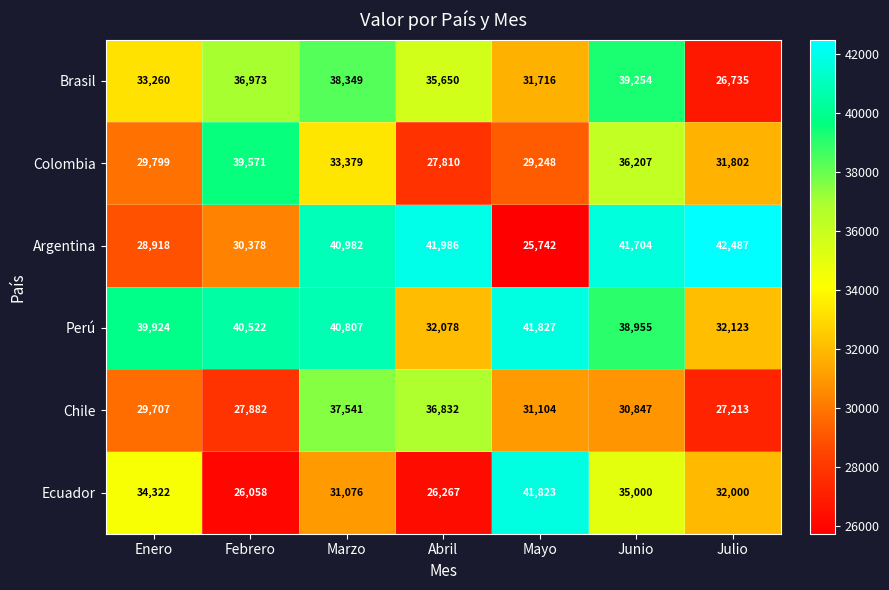

At Mayo, list the series in order from smallest to largest.

Argentina, Colombia, Chile, Brasil, Ecuador, Perú